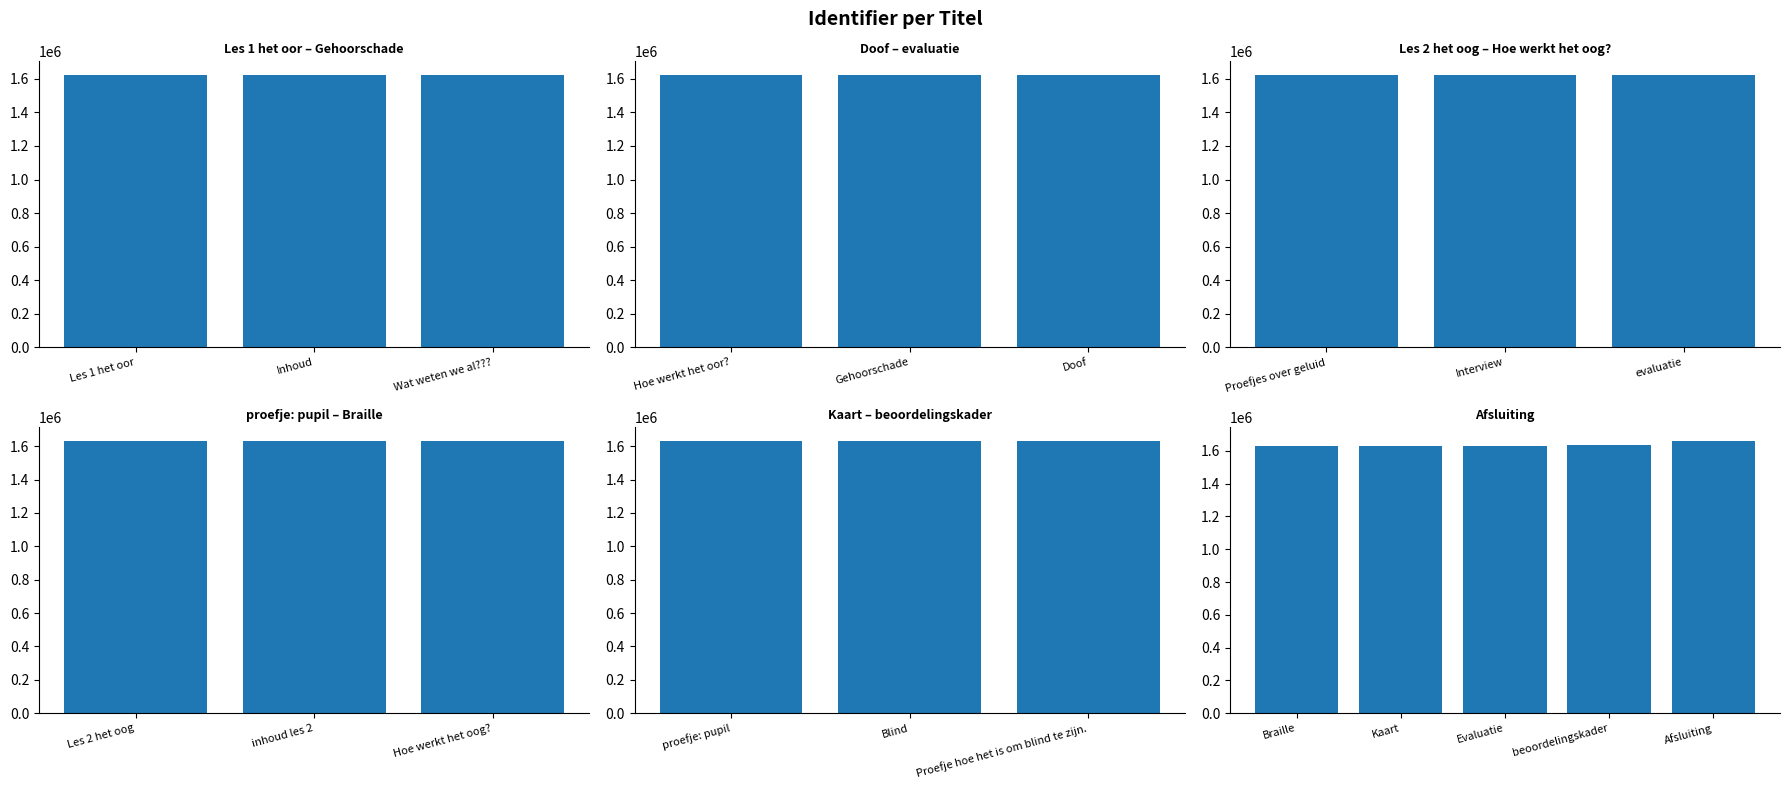

Read the value at Gehoorschade, to the nearest 50.

1623800